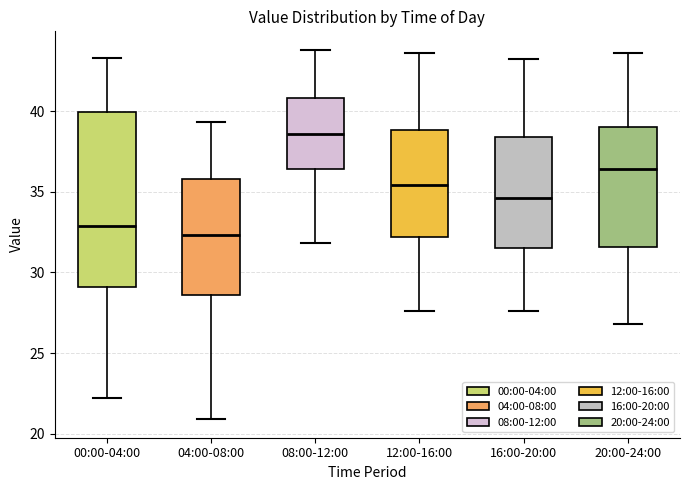

Where is the upper edge of the box for 16:00-20:00 on the y-axis? The values are not printed on the chart, so give them approximately, as read against the axis.

38.5